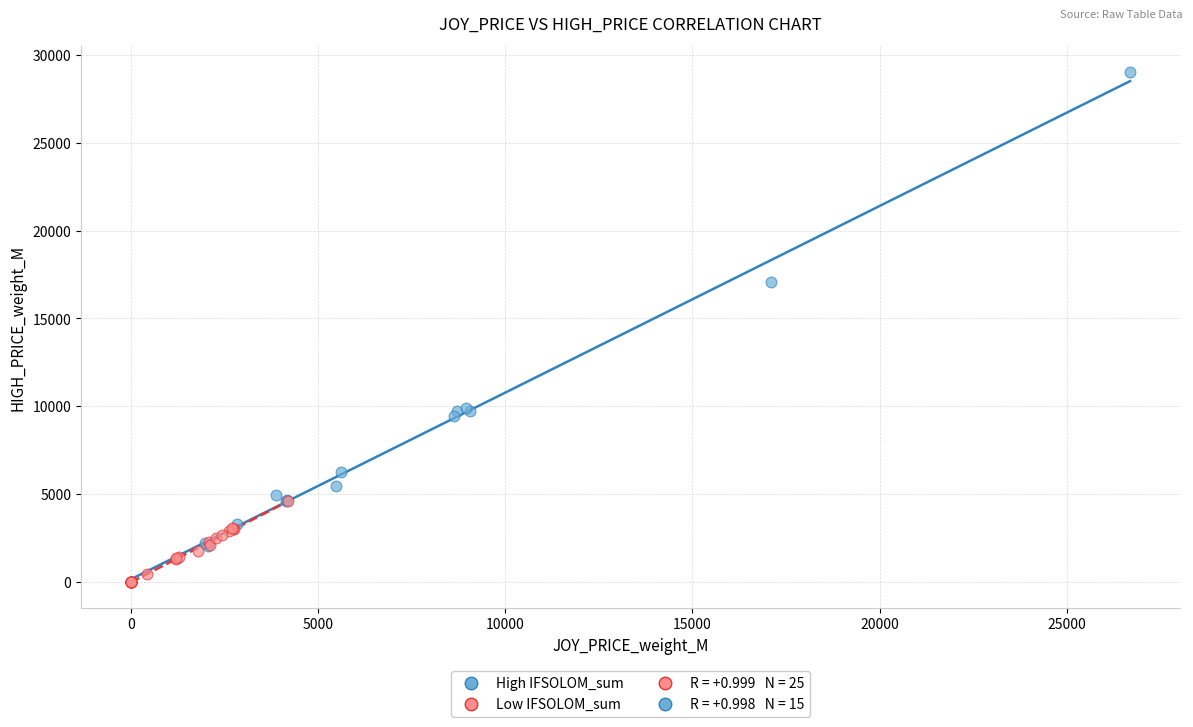

Which series has the largest Y range (max minus min)?

High IFSOLOM_sum